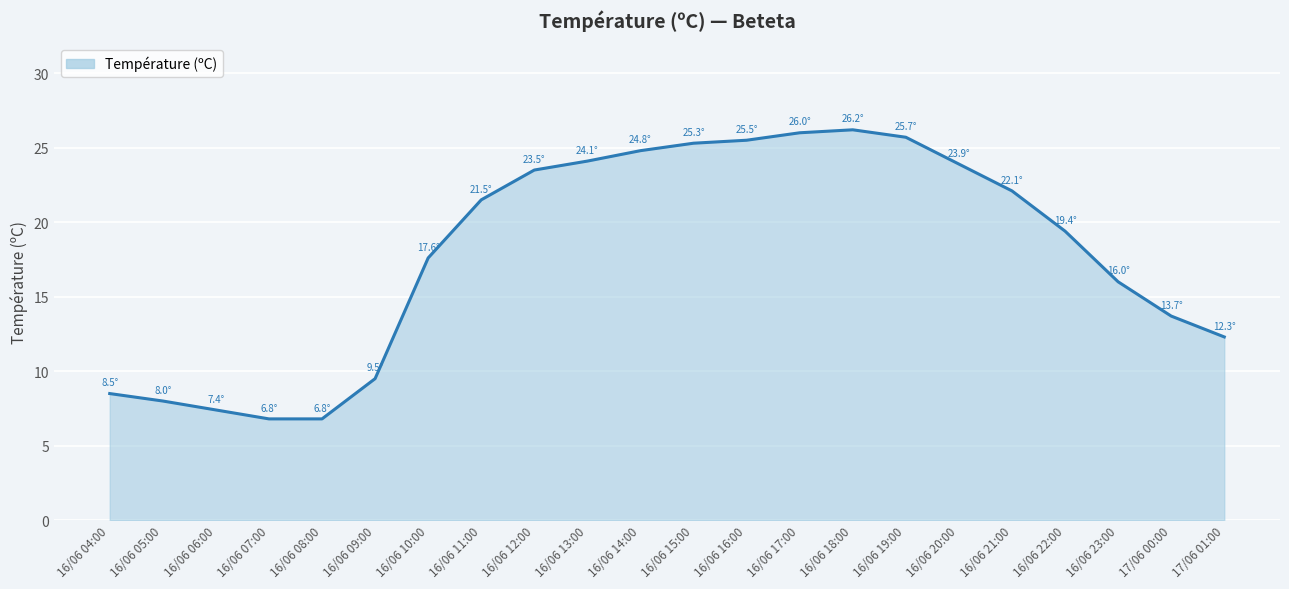

What is the smallest value displayed?

6.8